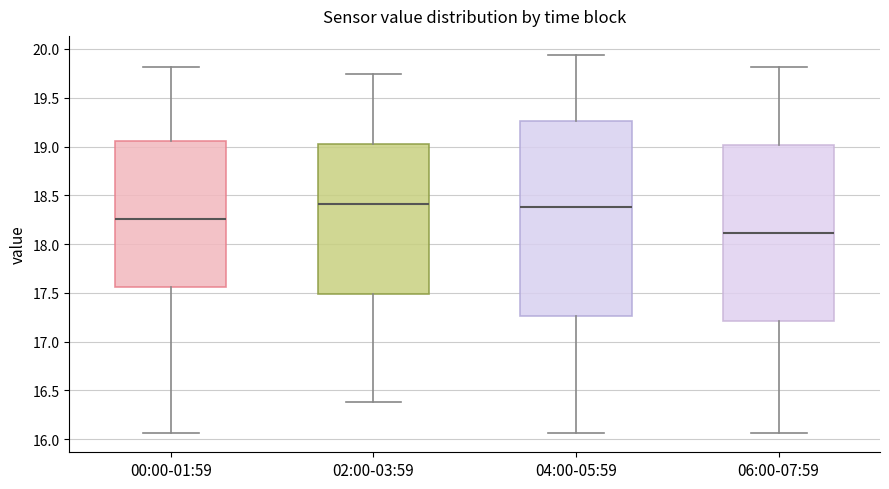

Reading left to right, read every box against the y-axis: the position of its median line, the range the box covers, and the ends of its whiskers. The values are not printed on the chart, so give them approximately, as read against the axis.

00:00-01:59: median 18.25, box 17.55 to 19.05, whiskers 16.05 to 19.80
02:00-03:59: median 18.40, box 17.50 to 19.05, whiskers 16.40 to 19.75
04:00-05:59: median 18.40, box 17.25 to 19.25, whiskers 16.05 to 19.95
06:00-07:59: median 18.10, box 17.20 to 19.00, whiskers 16.05 to 19.80